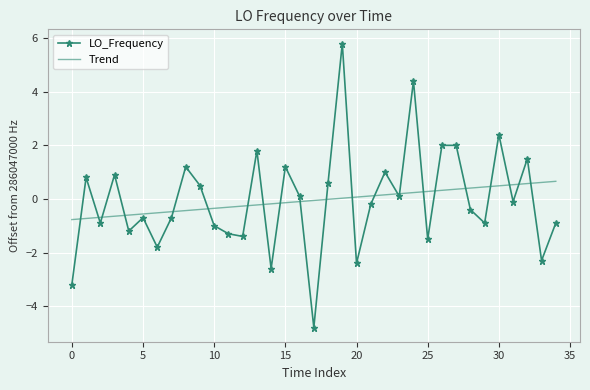

Which series has the largest range (max minus min)?

LO_Frequency